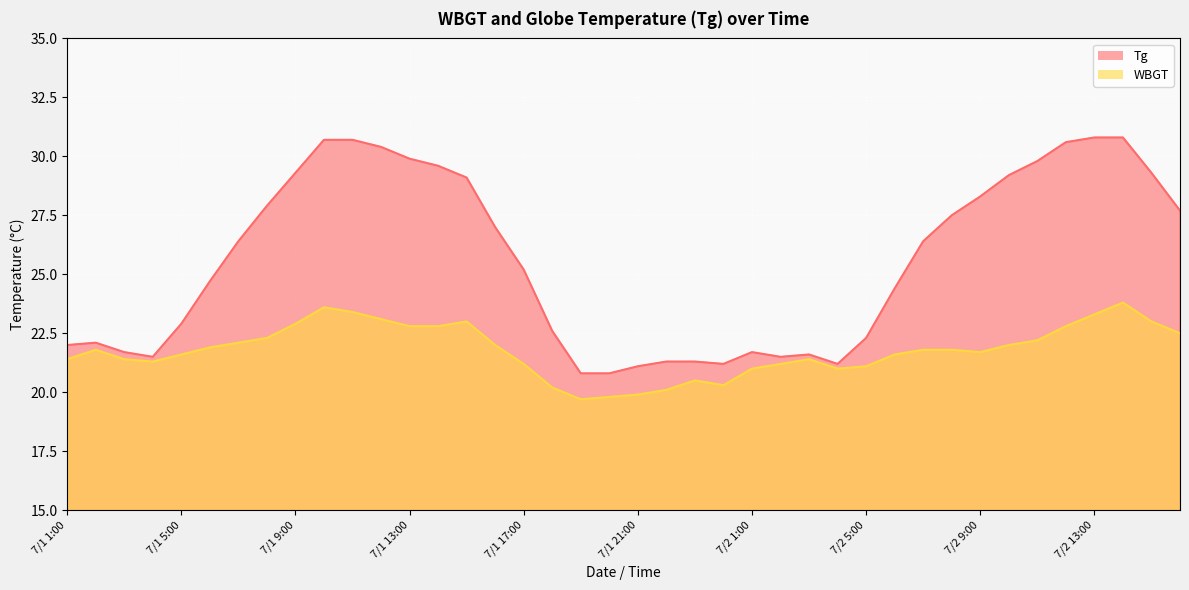

How many distinct data groups are displayed?

2